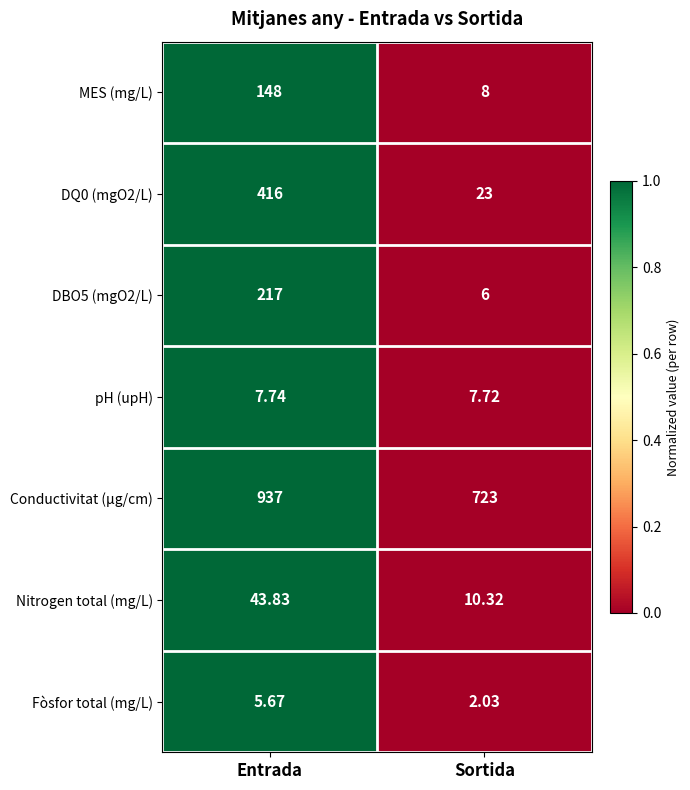

List the labels in order of Nitrogen total (mg/L) value, smallest first.

Sortida, Entrada